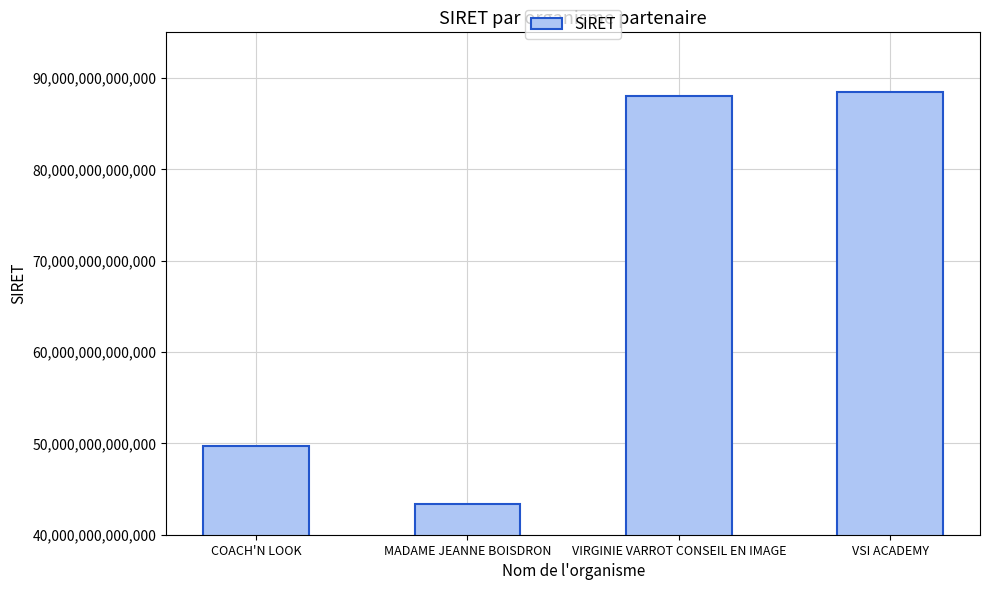

Which category has the highest value across all series?

VSI ACADEMY